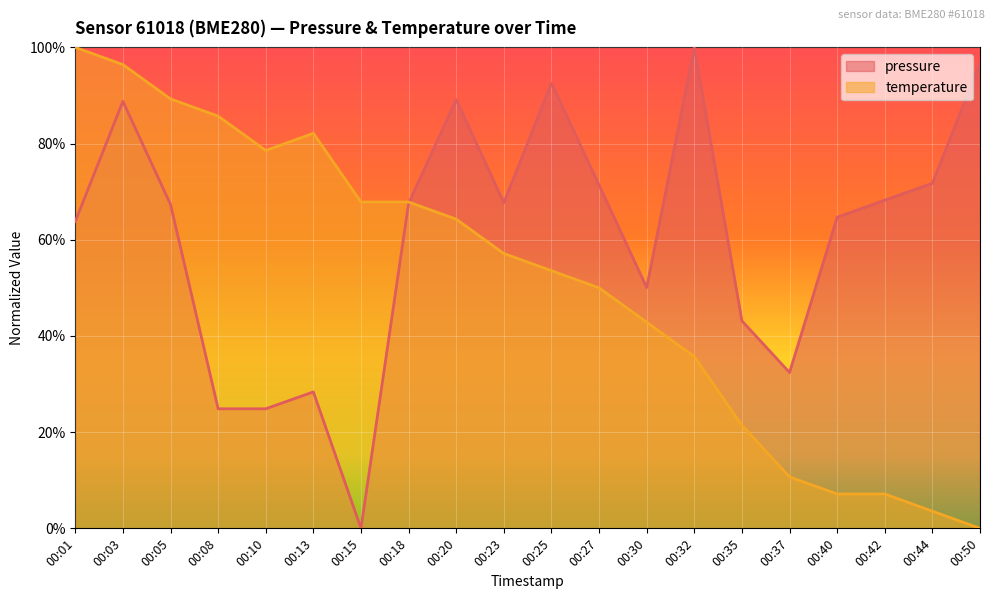

Where do temperature and pressure first cross each other?

00:18 and 00:20